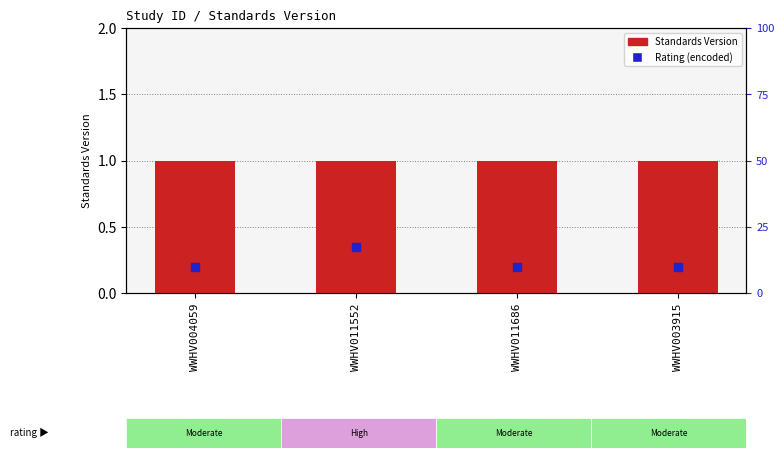

Which series has the largest total across all categories?

Standards Version